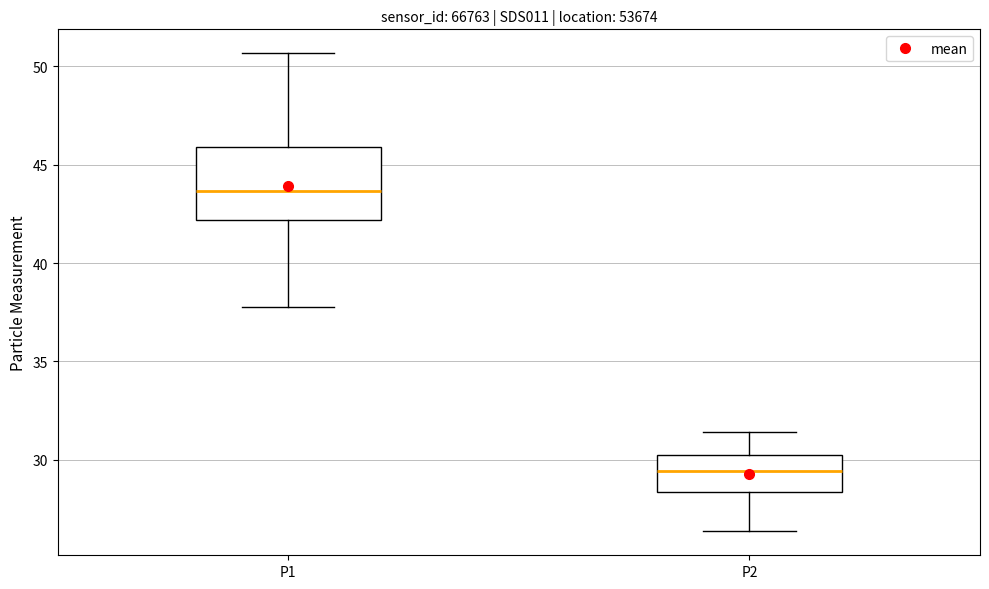

Reading left to right, transcribe this box plot: for each box, give where its median line is, the range the box spans, and where its two whiskers end, as read against the y-axis. The values are not printed on the chart, so give them approximately, as read against the axis.

P1: median 43.5, box 42.0 to 46.0, whiskers 38.0 to 50.5
P2: median 29.5, box 28.5 to 30.0, whiskers 26.5 to 31.5